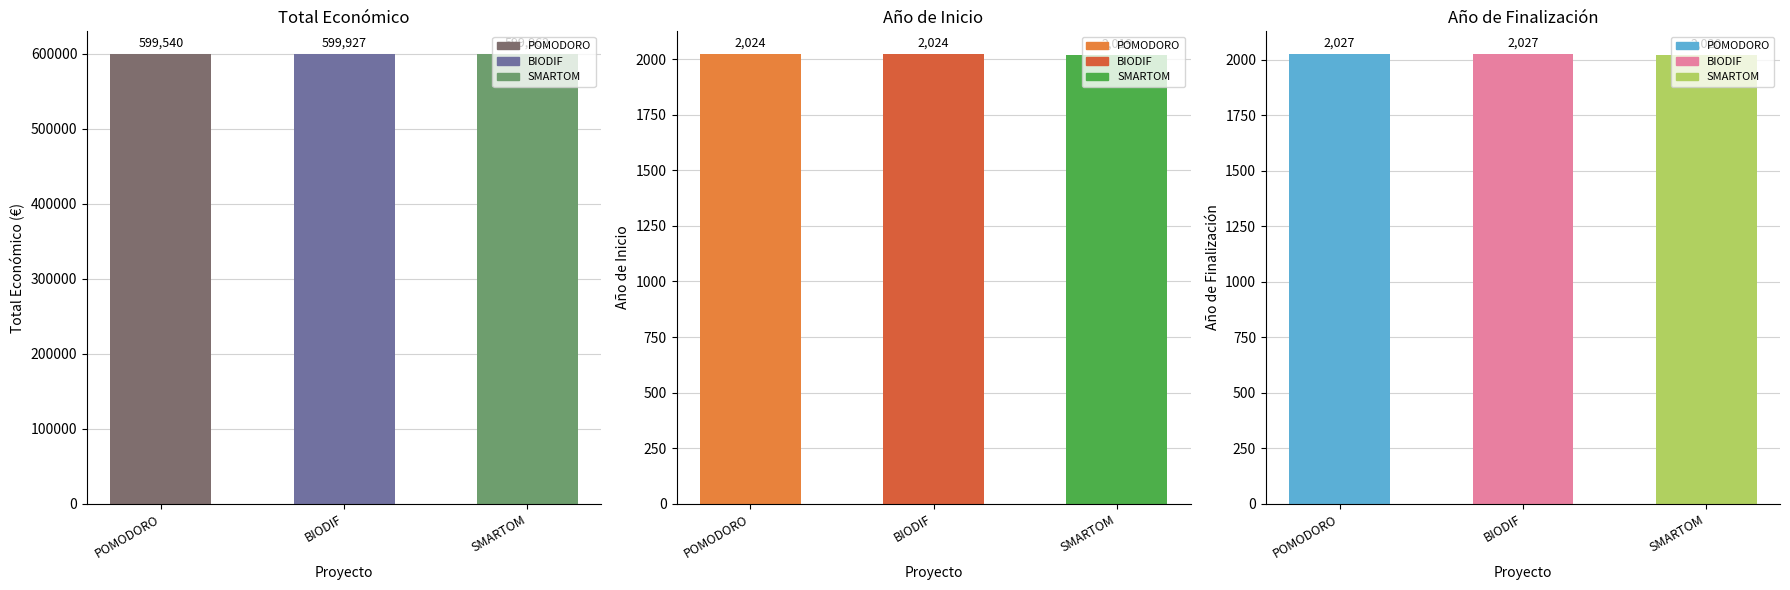

How many bars are there in total?

9